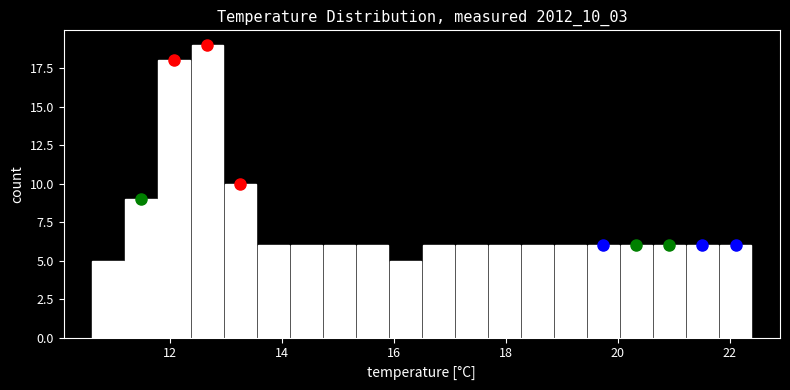

Around what value on the x-axis is the tallest bar? Give the approximate position of its centre, as read against the axis.

12.6